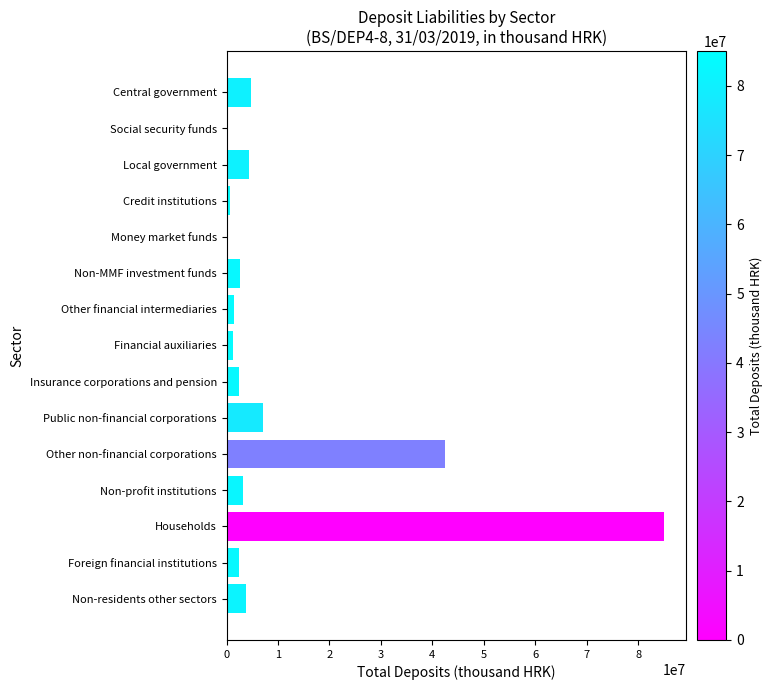

What is the sum of all values?

161316219